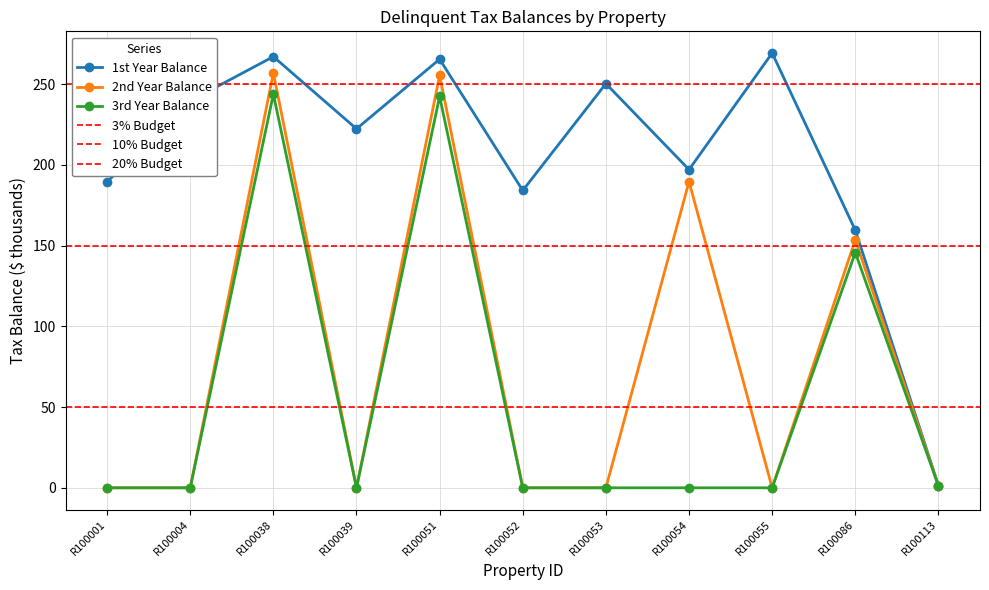

The 2nd Year Balance series shows 0.0 at R100001. True or false?

True